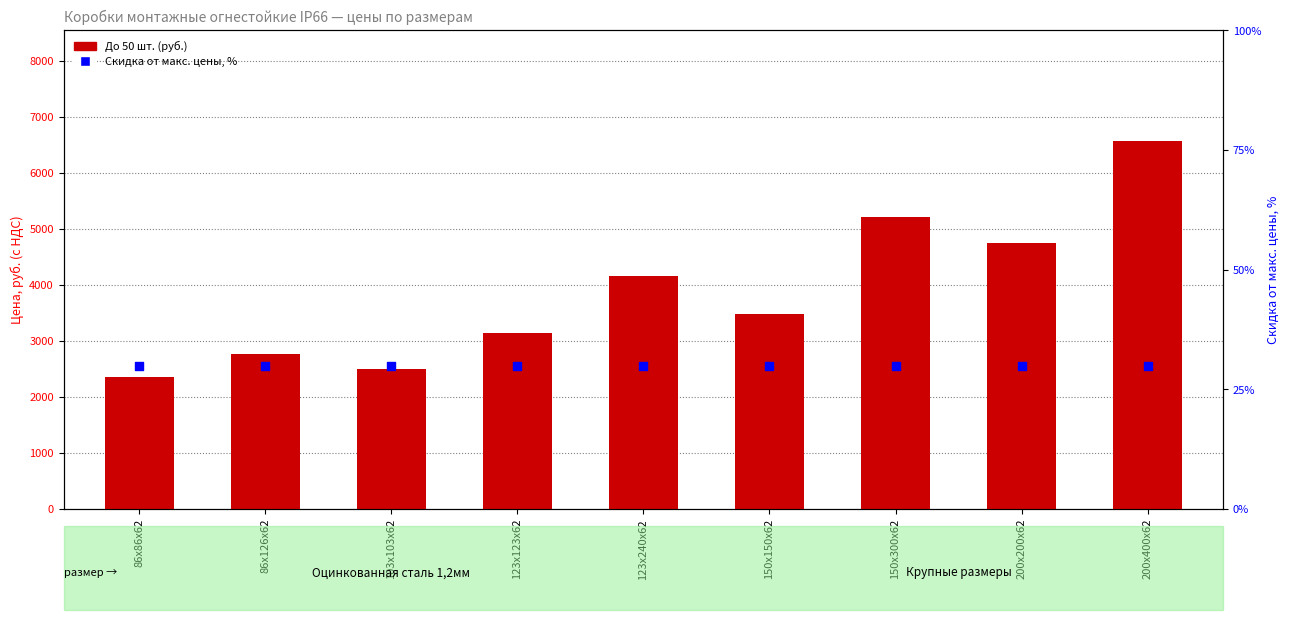

Is the value of Скидка от макс. цены, % at 200х400х62 greater than the value of До 50 шт. at 123х240х62?

No